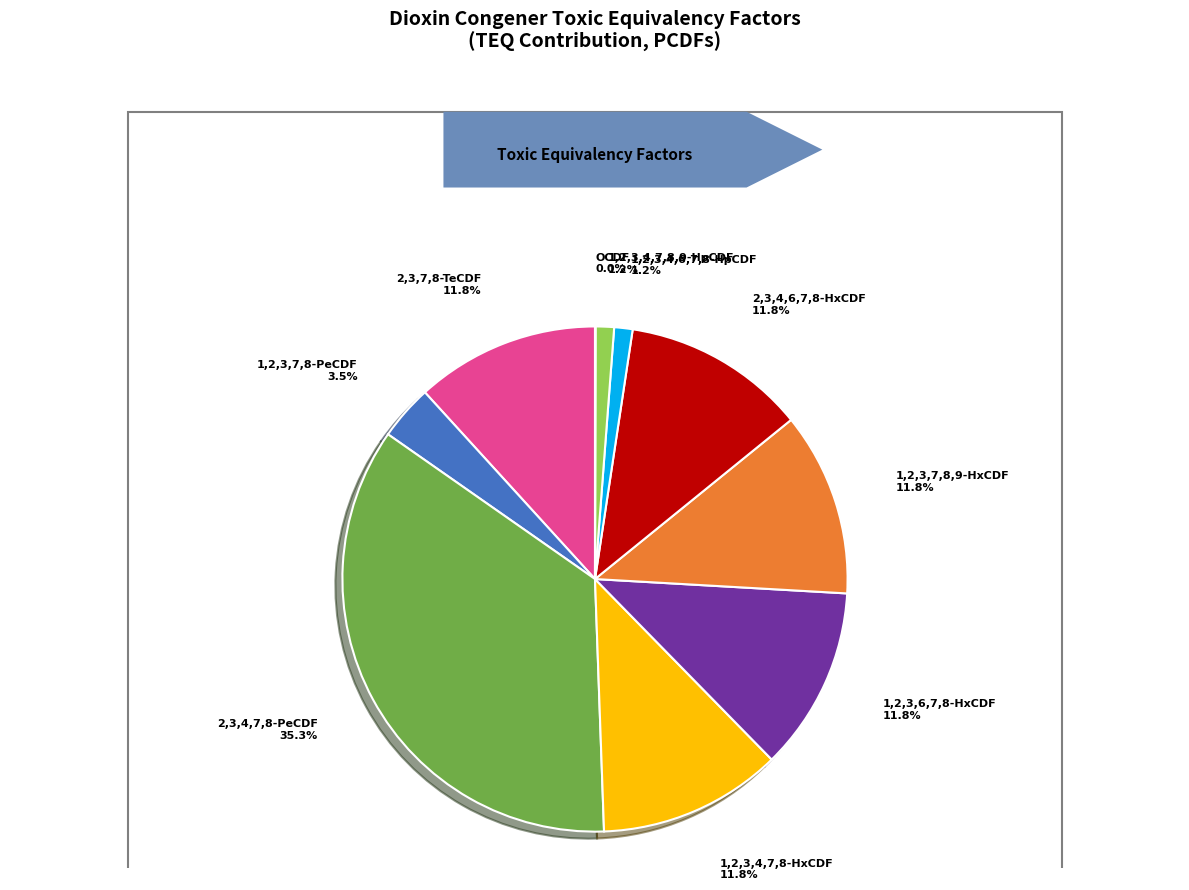

True or false: 1,2,3,4,6,7,8-HpCDF accounts for 15% of the total.

False